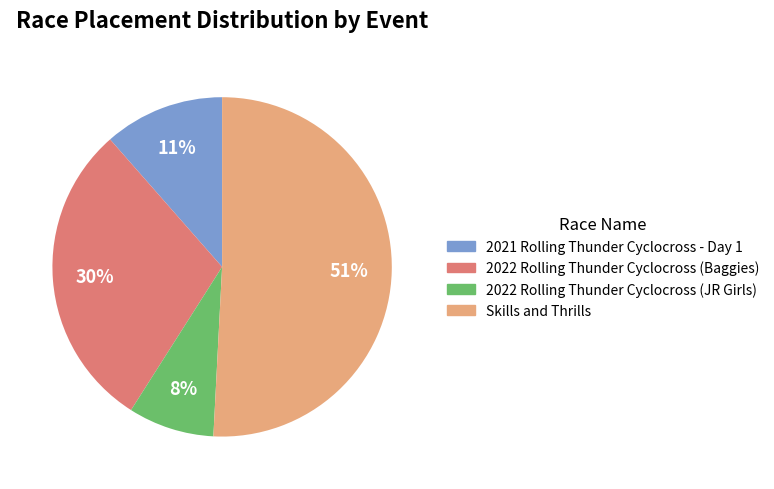

What is the smallest slice in the pie chart?

2022 Rolling Thunder Cyclocross (JR Girls)